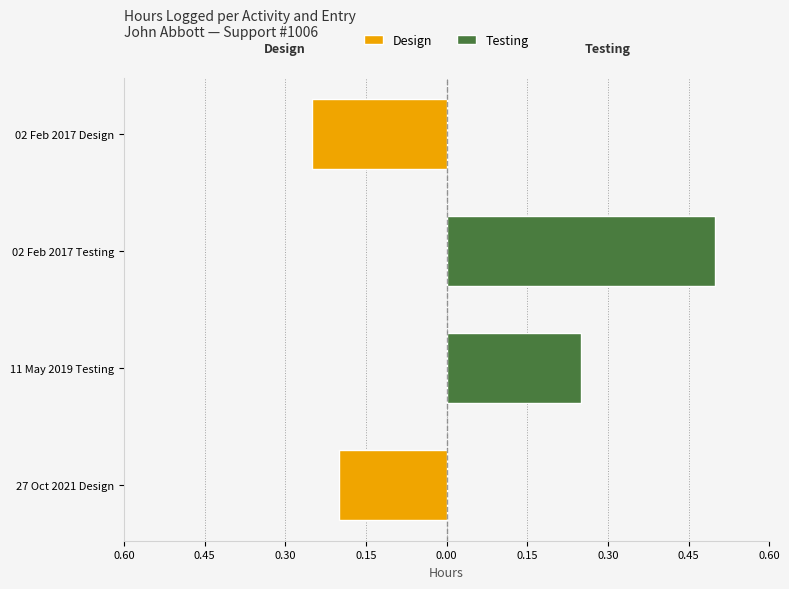

Rank the series by their average value, from lowest to highest.

Design, Testing